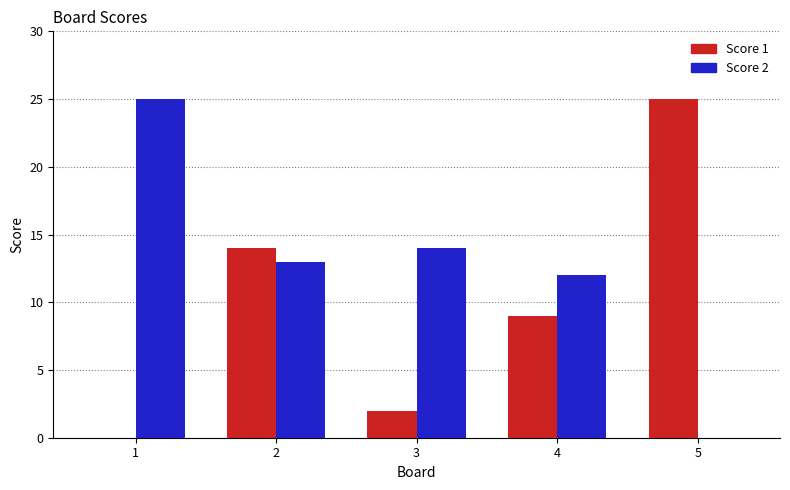

Which series changed the most between 3 and 4?

Score 1